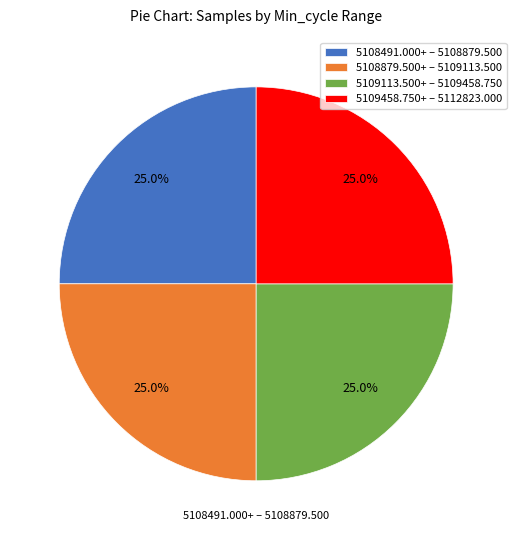

What portion of the pie excludes 5108491.000+ – 5108879.500?

75.0%